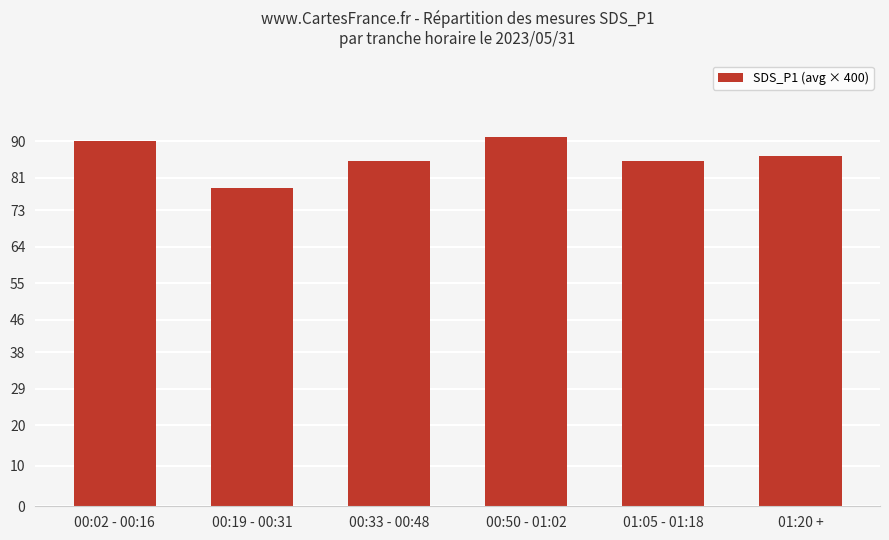

Reading right to left, transcribe all the data shown in this chart.

86.4	85.2	91.2	85.2	78.4	90.0